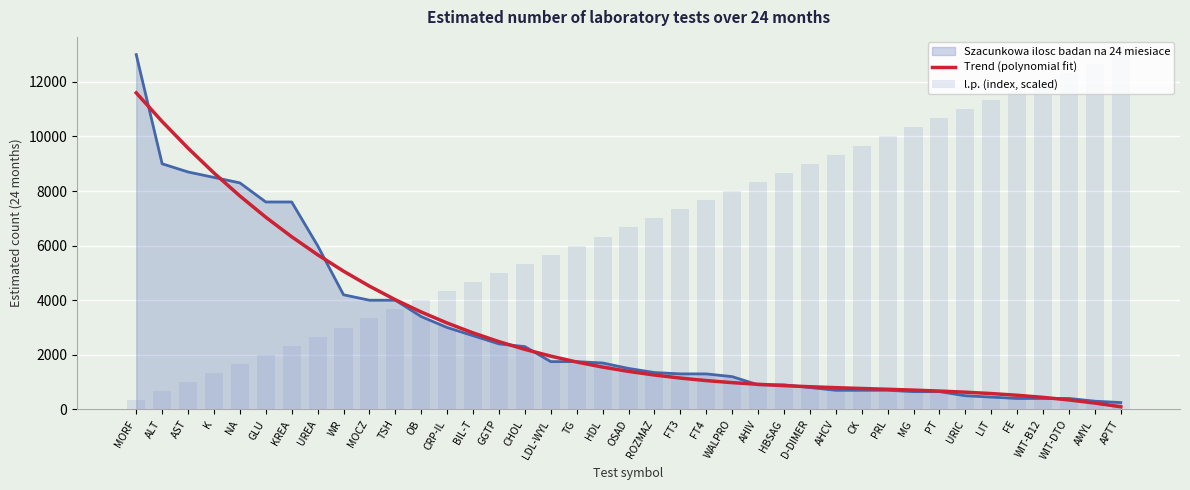

Does the chart contain any negative values?

No